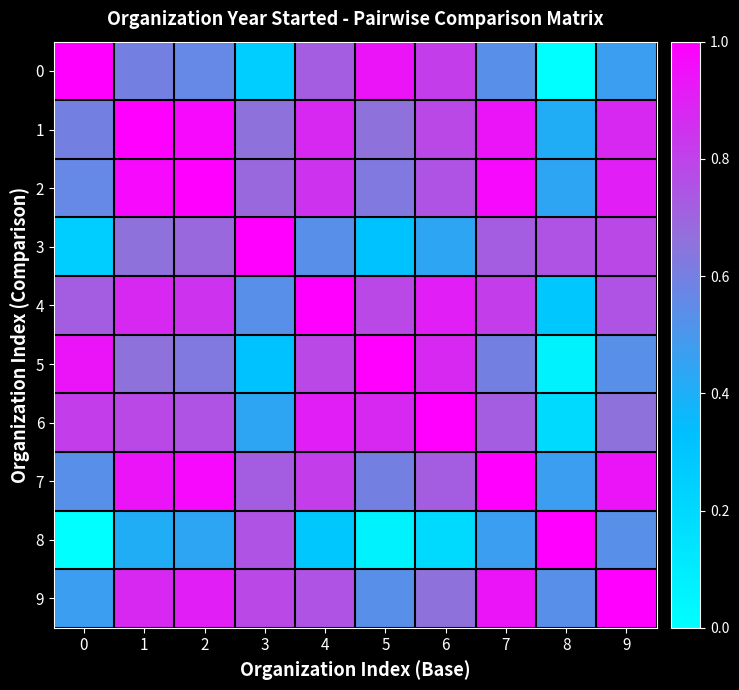

Reading left to right, list all the values displayed in this chart.

0: 0=1.0	1=0.6	2=0.6	3=0.2	4=0.7	5=0.9	6=0.8	7=0.5	8=0.0	9=0.5
1: 0=0.6	1=1.0	2=1.0	3=0.7	4=0.9	5=0.7	6=0.8	7=0.9	8=0.4	9=0.9
2: 0=0.6	1=1.0	2=1.0	3=0.7	4=0.8	5=0.6	6=0.8	7=1.0	8=0.4	9=0.9
3: 0=0.2	1=0.7	2=0.7	3=1.0	4=0.5	5=0.3	6=0.4	7=0.7	8=0.8	9=0.8
4: 0=0.7	1=0.9	2=0.8	3=0.5	4=1.0	5=0.8	6=0.9	7=0.8	8=0.3	9=0.8
5: 0=0.9	1=0.7	2=0.6	3=0.3	4=0.8	5=1.0	6=0.9	7=0.6	8=0.1	9=0.5
6: 0=0.8	1=0.8	2=0.8	3=0.4	4=0.9	5=0.9	6=1.0	7=0.7	8=0.2	9=0.7
7: 0=0.5	1=0.9	2=1.0	3=0.7	4=0.8	5=0.6	6=0.7	7=1.0	8=0.5	9=0.9
8: 0=0.0	1=0.4	2=0.4	3=0.8	4=0.3	5=0.1	6=0.2	7=0.5	8=1.0	9=0.5
9: 0=0.5	1=0.9	2=0.9	3=0.8	4=0.8	5=0.5	6=0.7	7=0.9	8=0.5	9=1.0